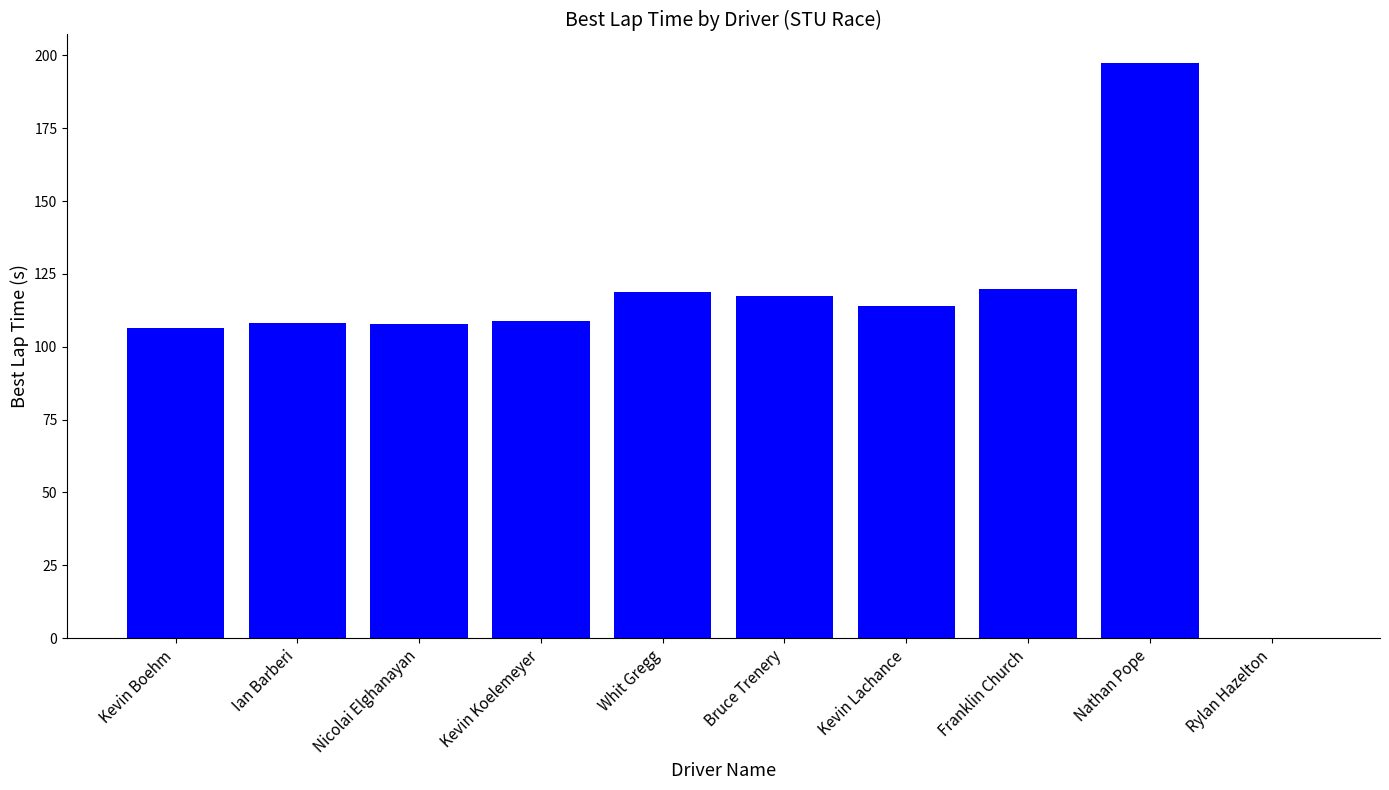

How many data points are above 113?

5